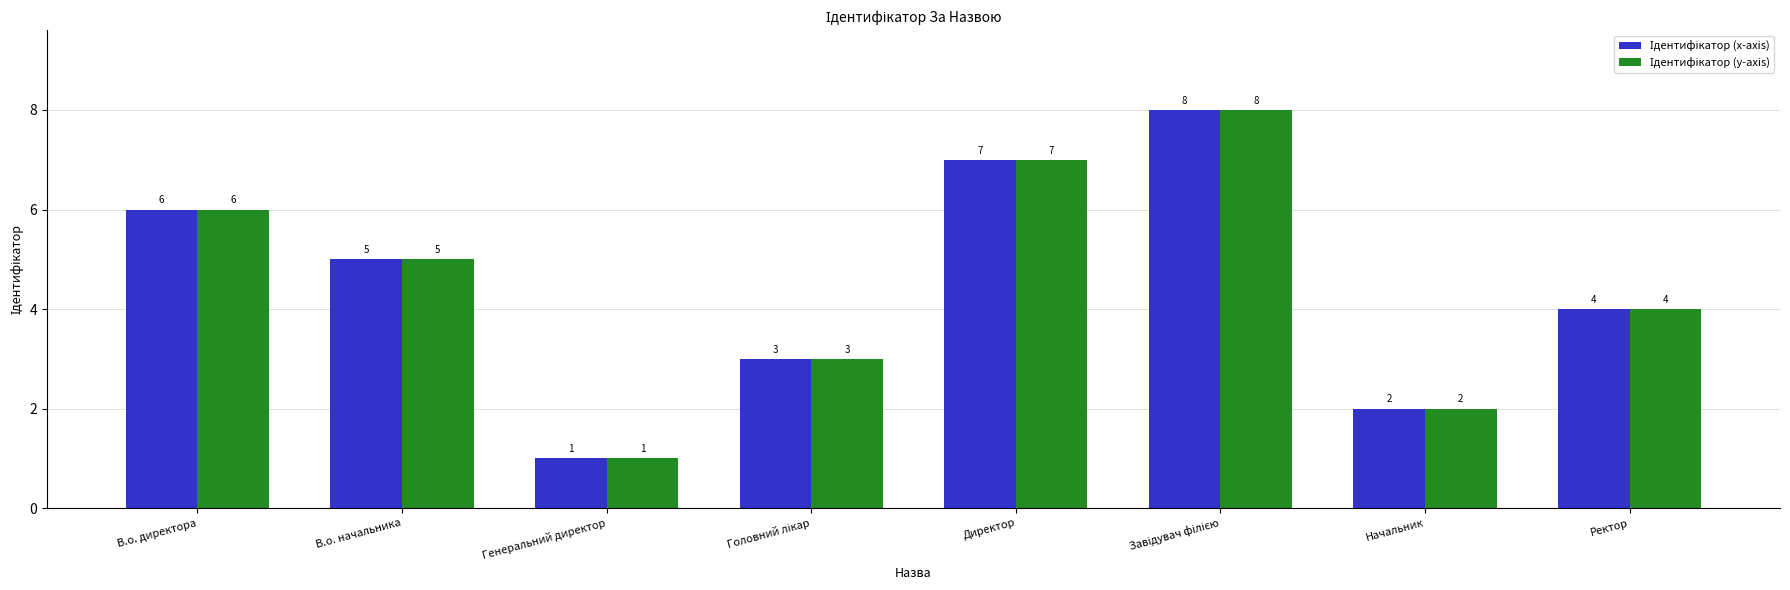

What position from the left is В.о. начальника?

2